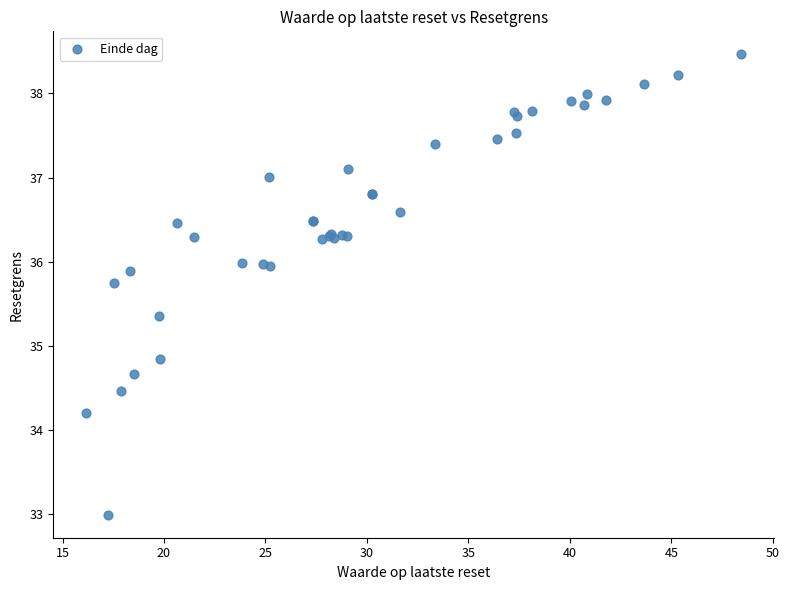

What Y value in the scatter plot is closest to 35?

34.8